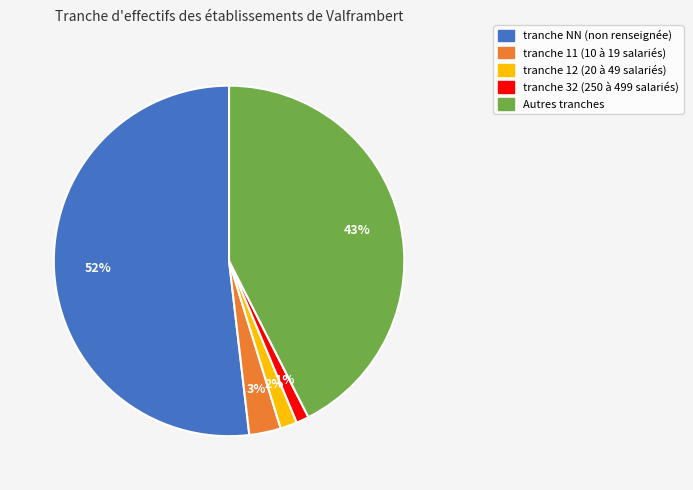

To the nearest percent, what is the average slice percentage?

20%